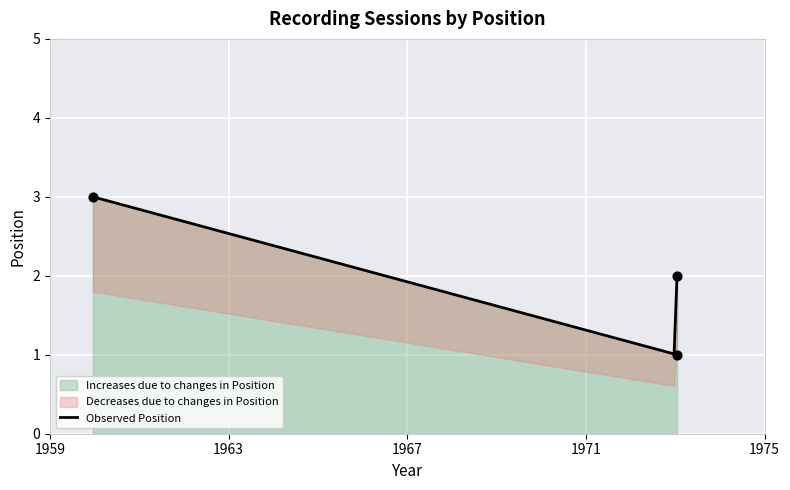

Approximately how many times larger is the value at 1973-01-13 compared to 1959-12-17?

0.7